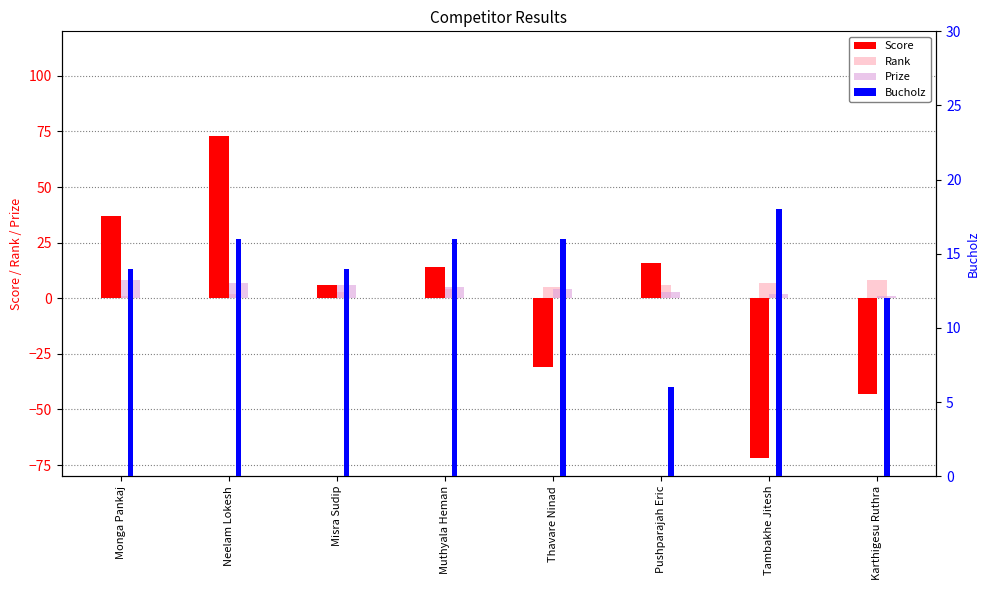

At how many categories does at least one series exceed -2?

8